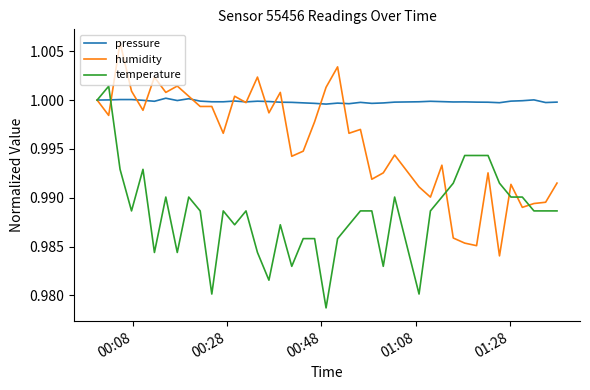

Rank the series by their maximum value, from lowest to highest.

pressure, temperature, humidity